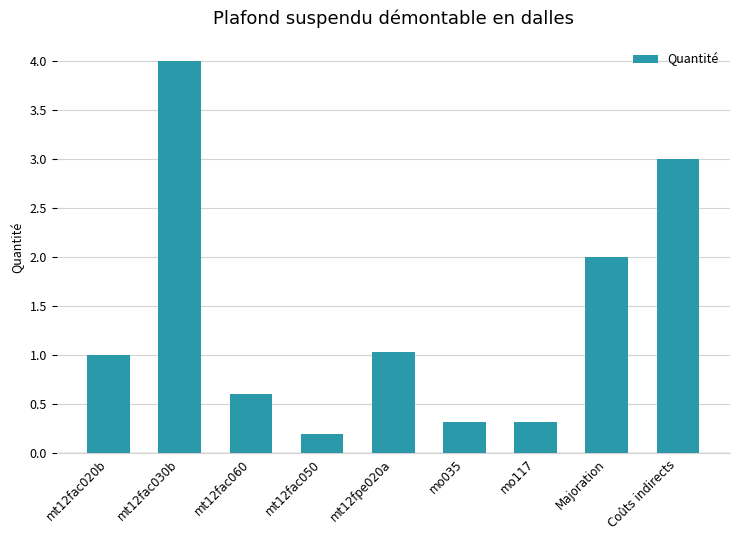

True or false: the data shows 0.2 at mt12fac050.

True